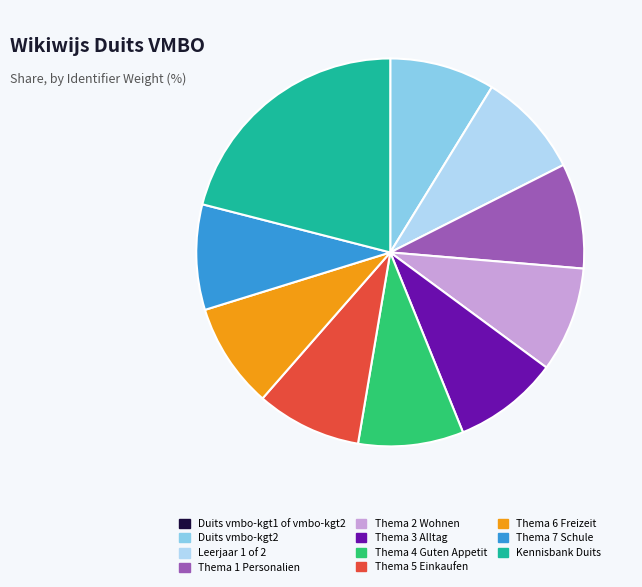

Is the sum of Kennisbank Duits and Thema 5 Einkaufen greater than half?

No